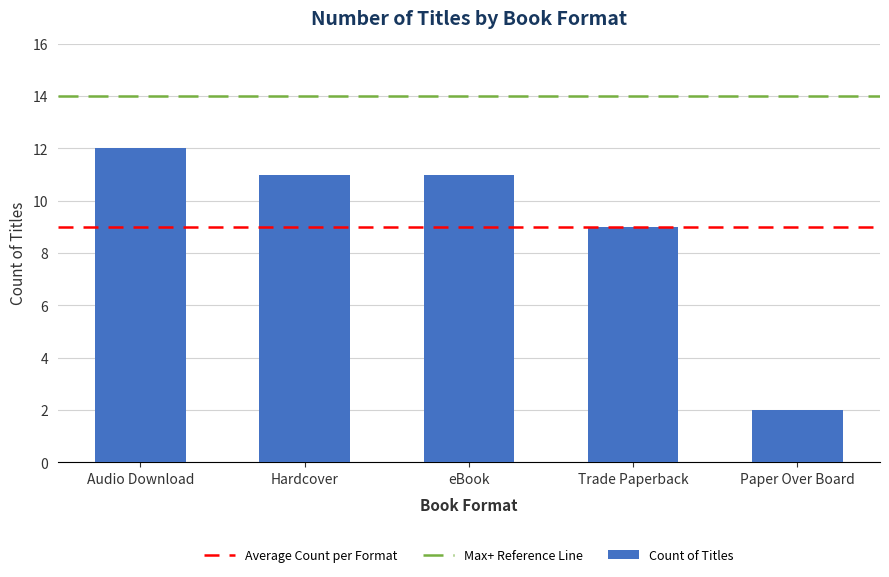

At which category does the chart reach its peak across all series?

Audio Download